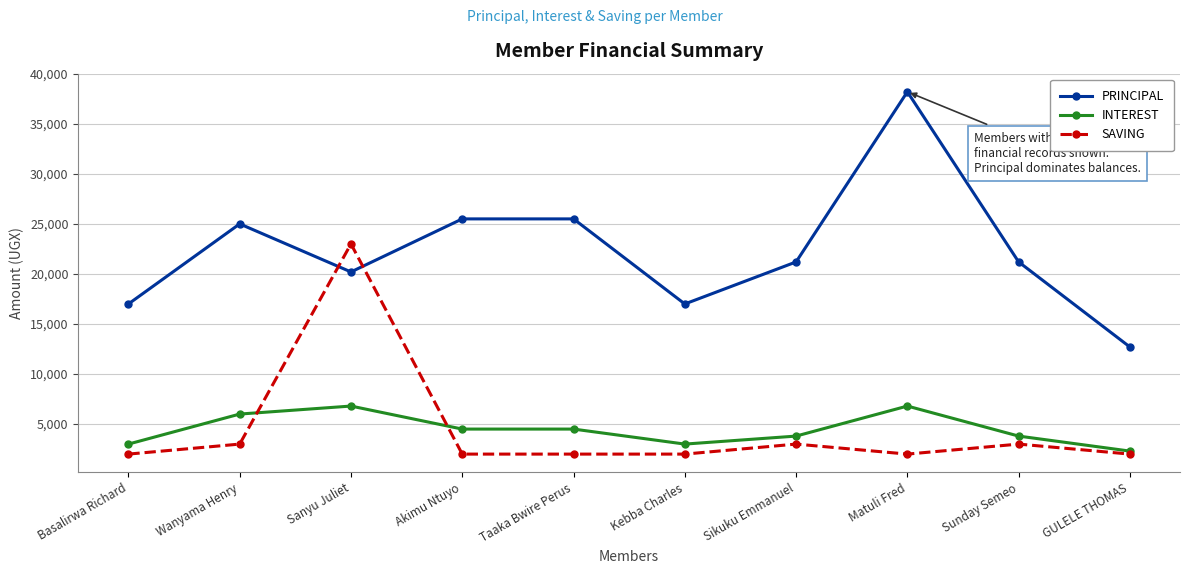

Does the chart display data point markers on the line(s)?

Yes